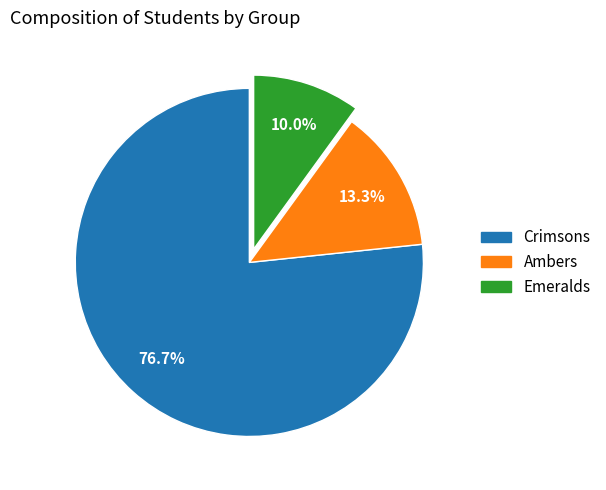

Does any single category account for the majority?

Yes